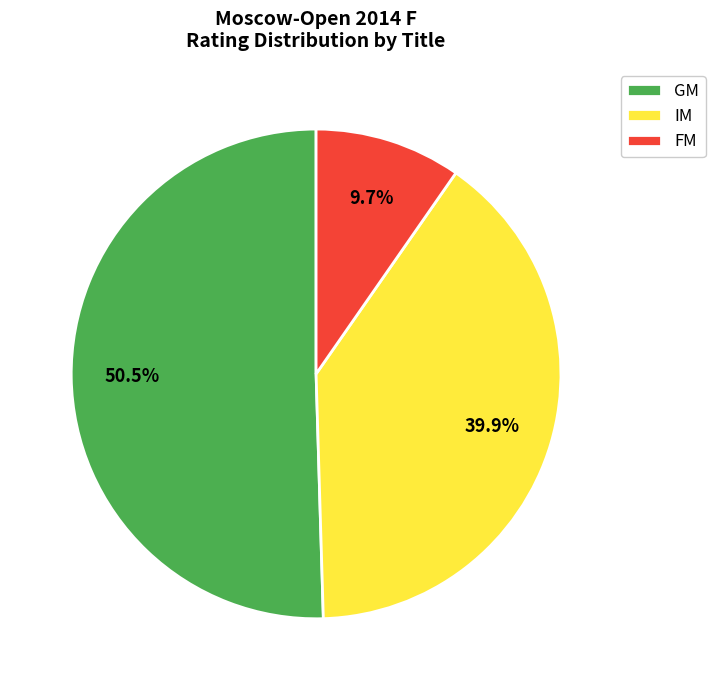

Which category has the biggest portion of the pie?

GM